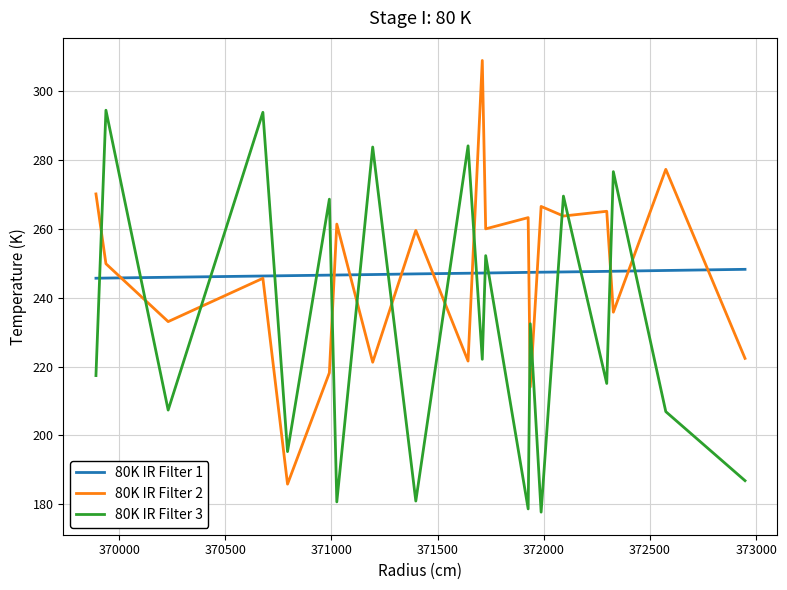

Rank the series by their maximum value, from highest to lowest.

80K IR Filter 2, 80K IR Filter 3, 80K IR Filter 1